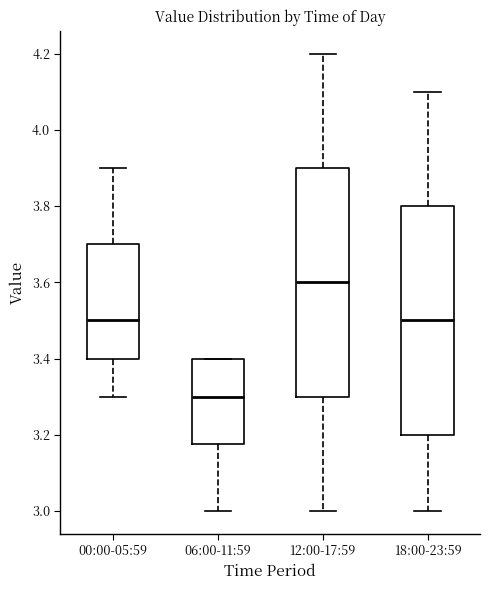

Where is the upper edge of the box for 00:00-05:59 on the y-axis? The values are not printed on the chart, so give them approximately, as read against the axis.

3.70